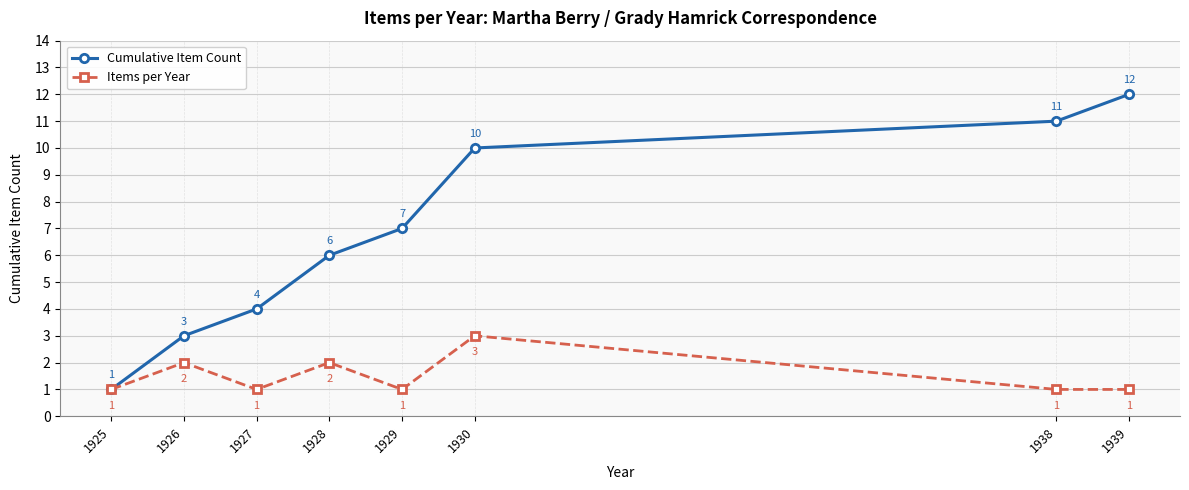

What is the difference between the maximum and minimum values in the Items per Year series?

2